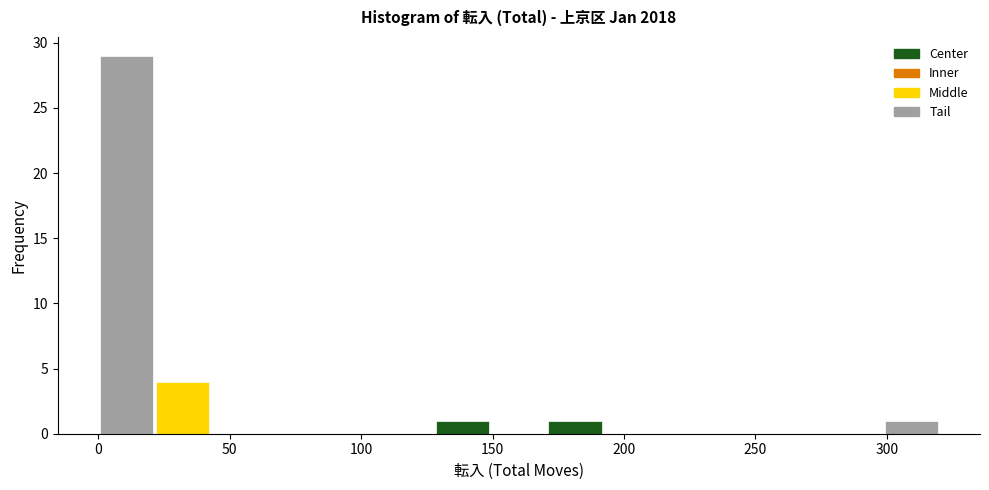

Reading left to right, transcribe this chart: for each bar, give the range it covers on the x-axis and its height. Neither the bar edges nor the heights are printed on the chart, so give them approximately, as read against the axes.

0 to 20: 29
20 to 45: 4
45 to 65: 0
65 to 85: 0
85 to 105: 0
105 to 130: 0
130 to 150: 1
150 to 170: 0
170 to 190: 1
190 to 215: 0
215 to 235: 0
235 to 255: 0
255 to 275: 0
275 to 300: 0
300 to 320: 1